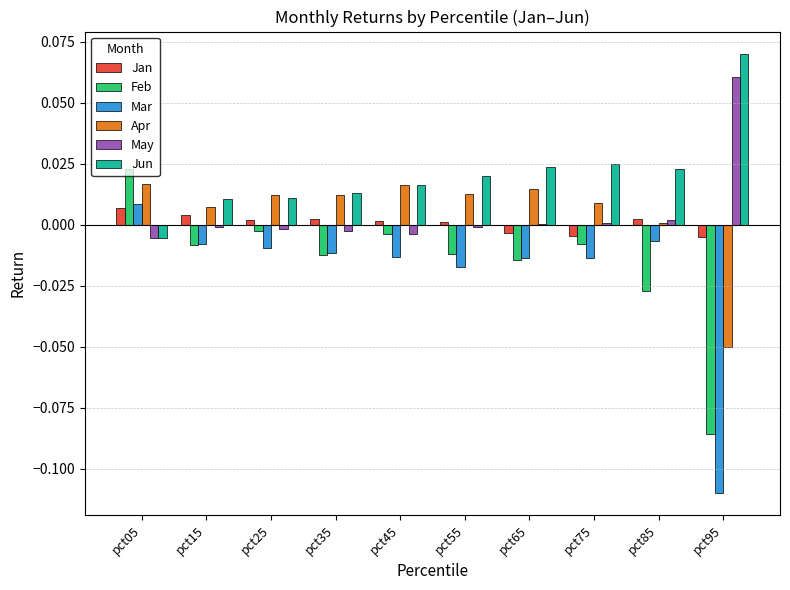

At which label does May reach its peak?

pct95